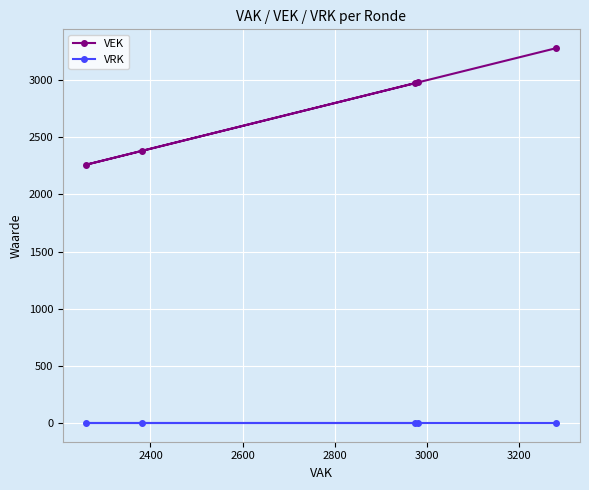

How many data points in VEK are above 2974?

2